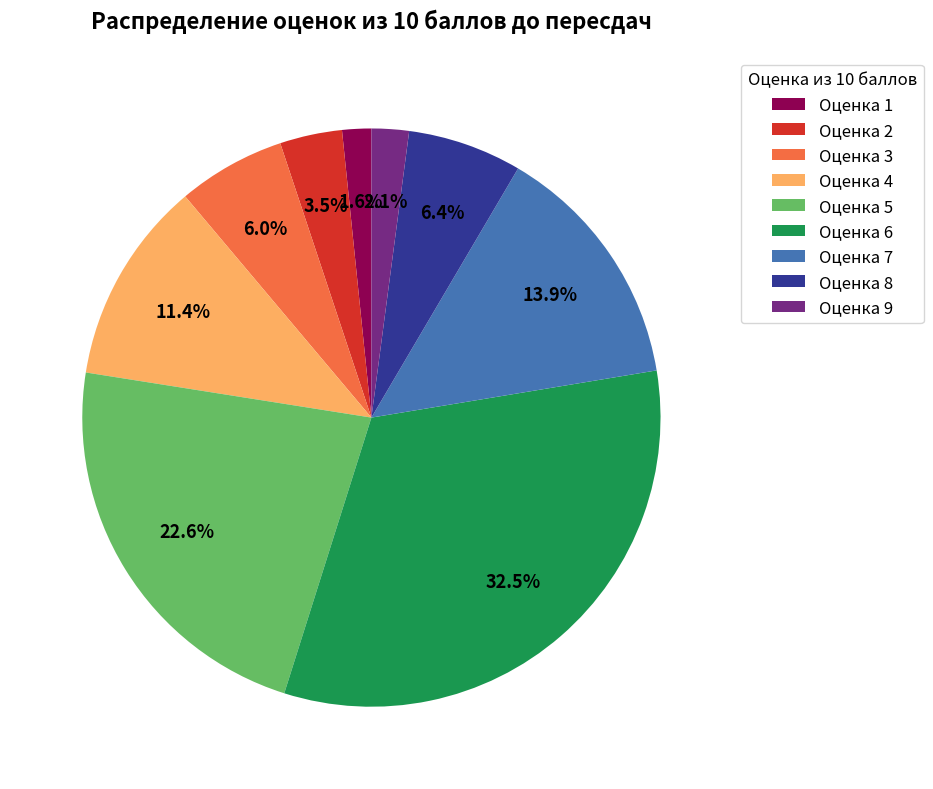

Which slice is the largest?

Оценка 6